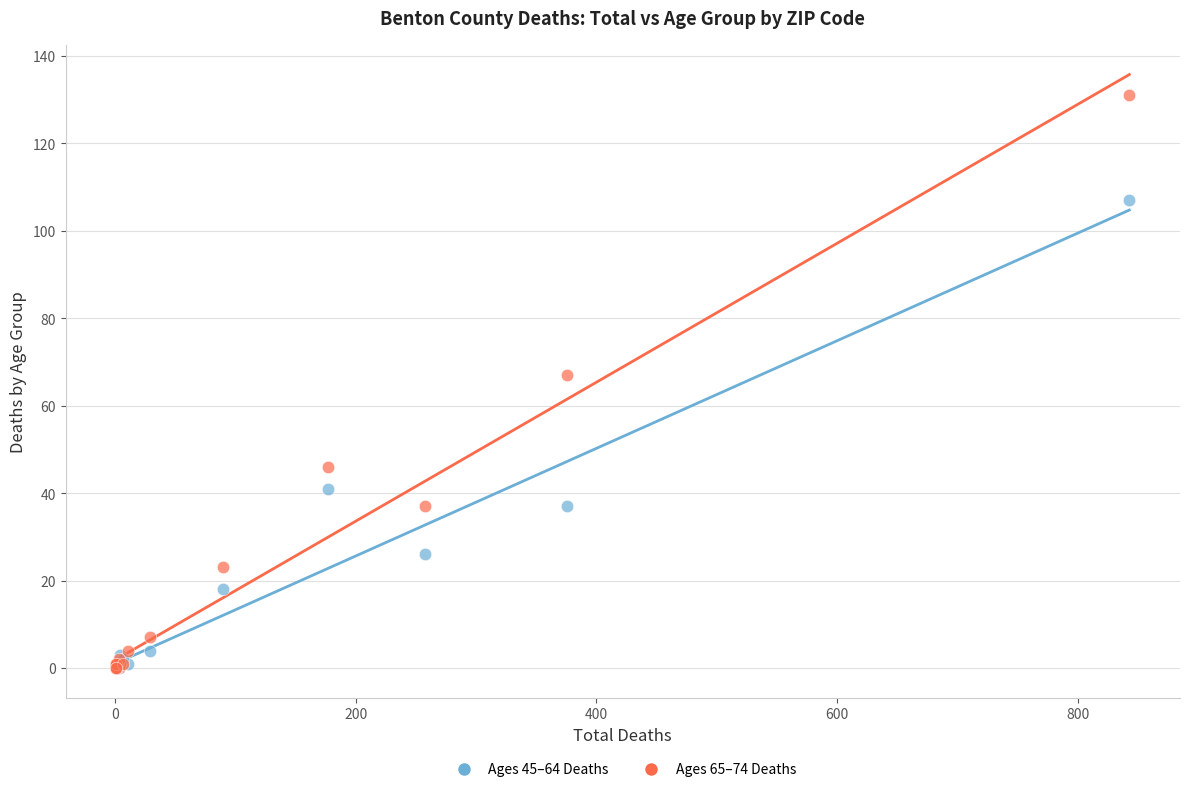

Which series contains the highest Y value?

Ages 65–74 Deaths